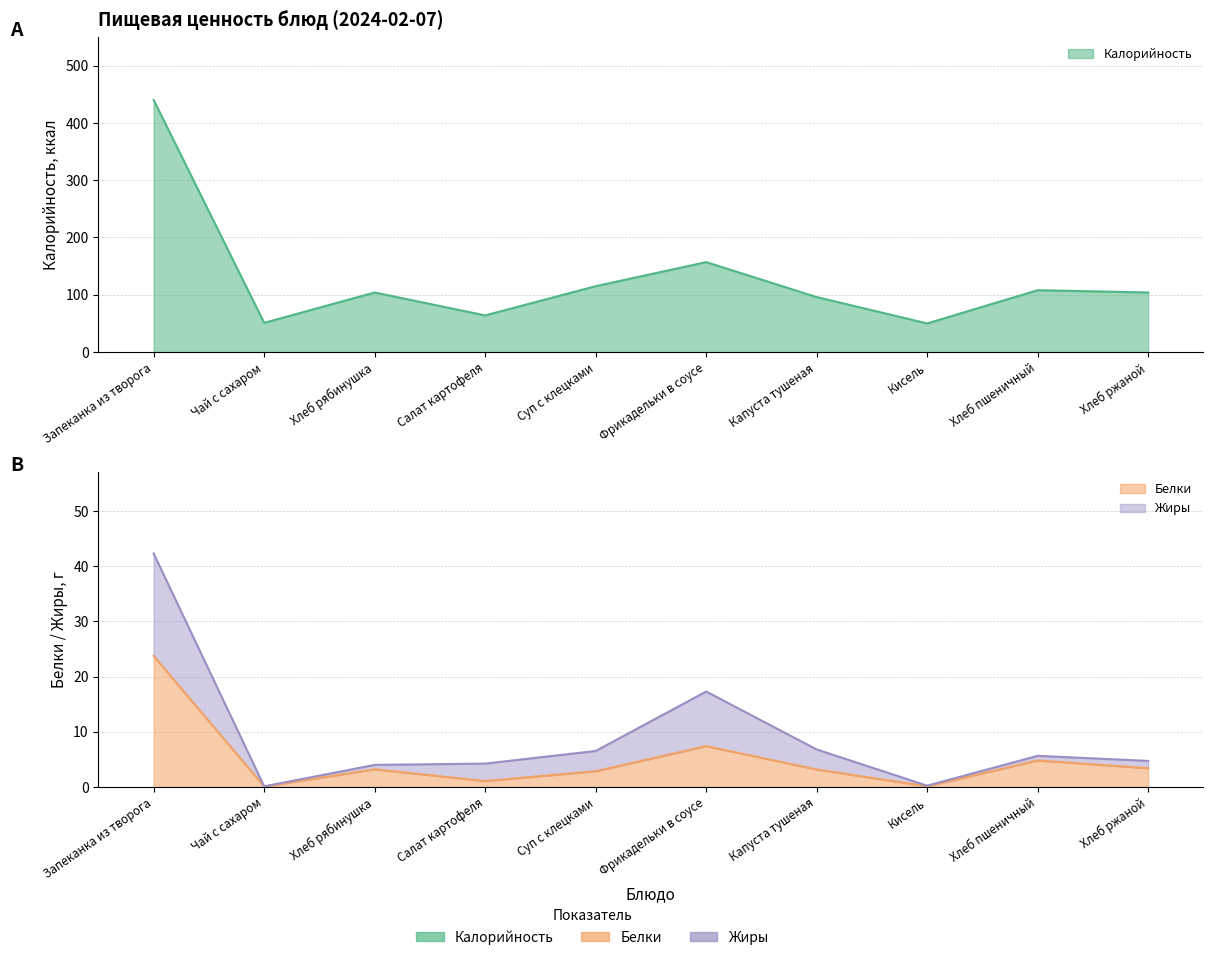

True or false: Калорийность and Жиры intersect in this chart.

False